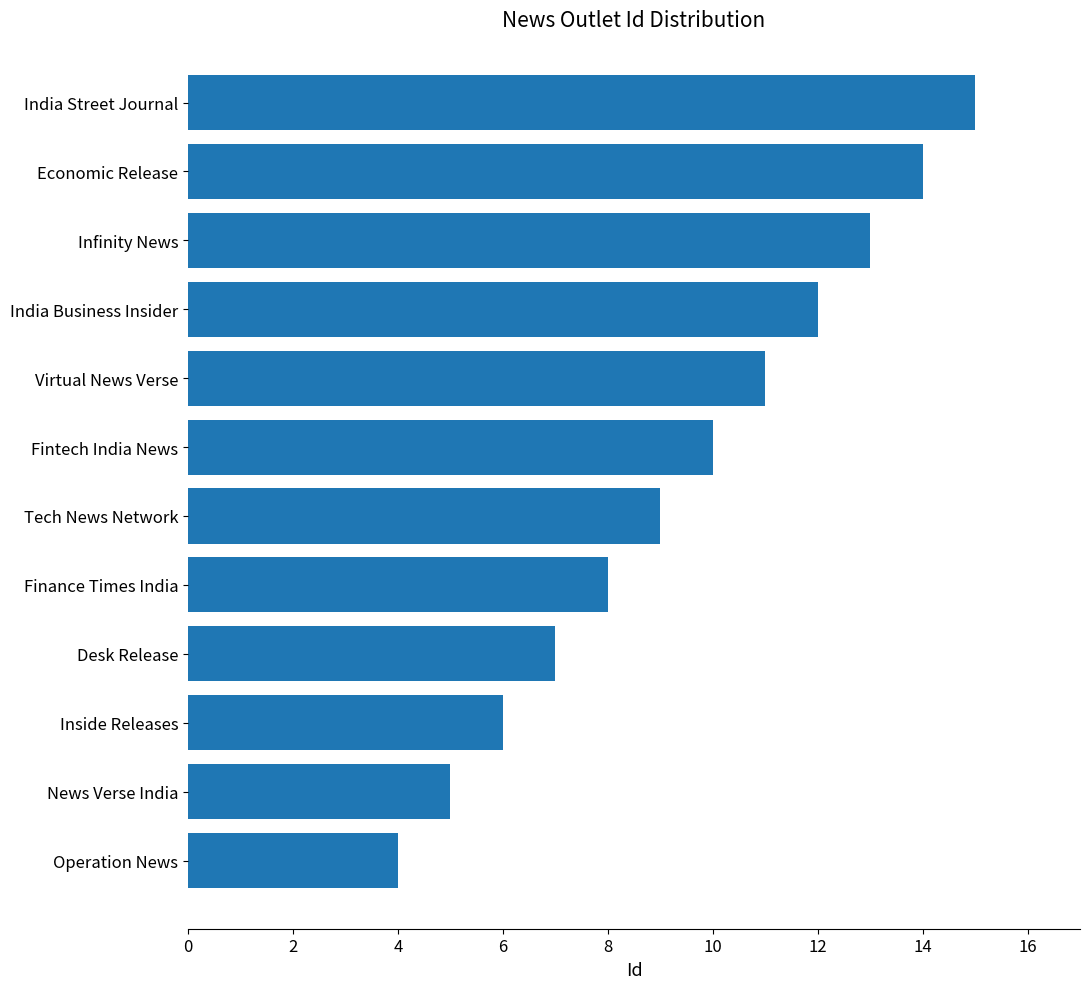

What is the change in value from Operation News to Economic Release?

+10